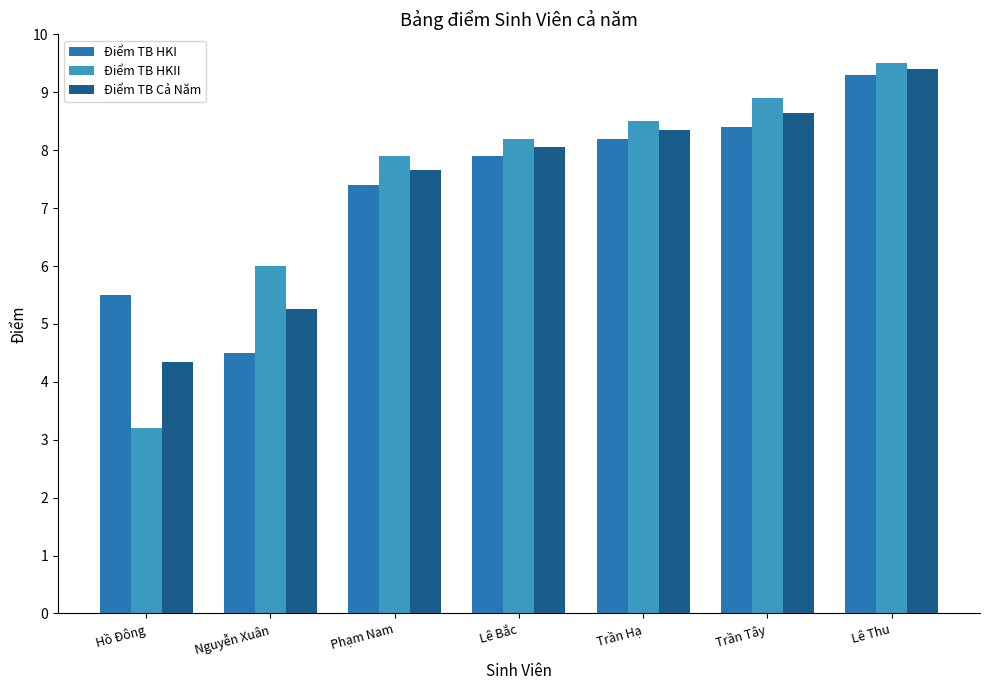

How many data points does each series have?

7